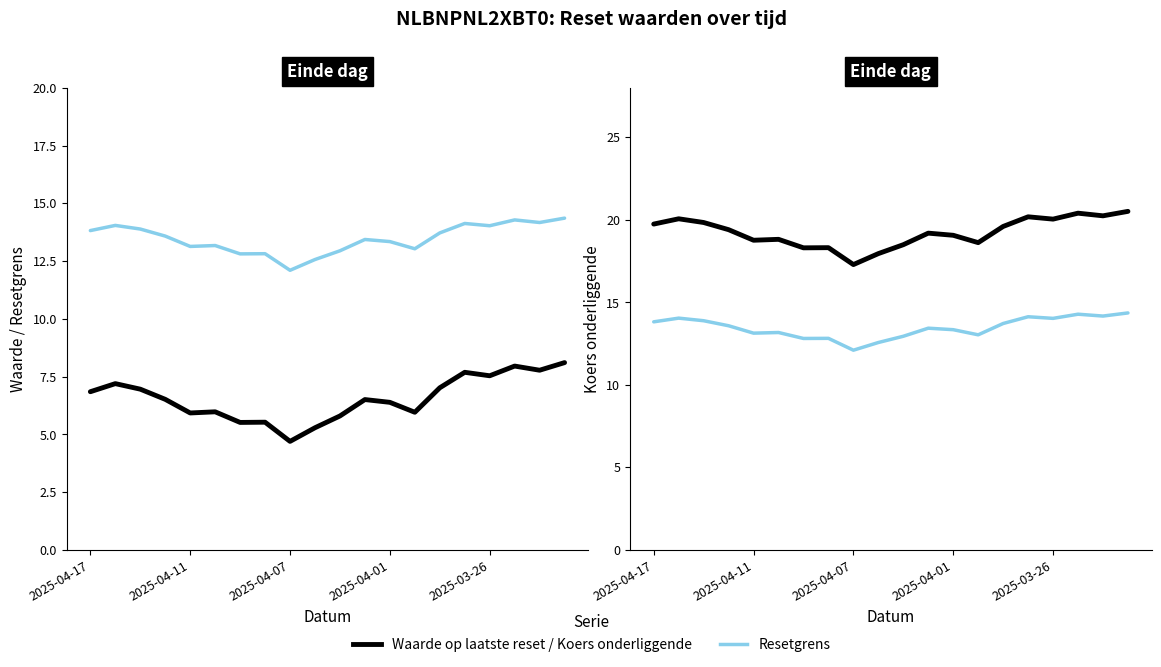

What is the value of the Resetgrens point at the 19th from the left?

14.2